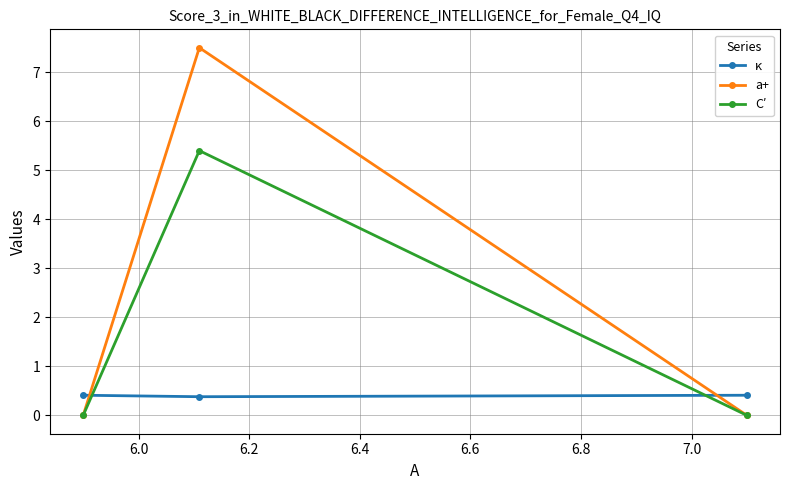

What is the value of the κ point at the 3rd from the left?

0.4